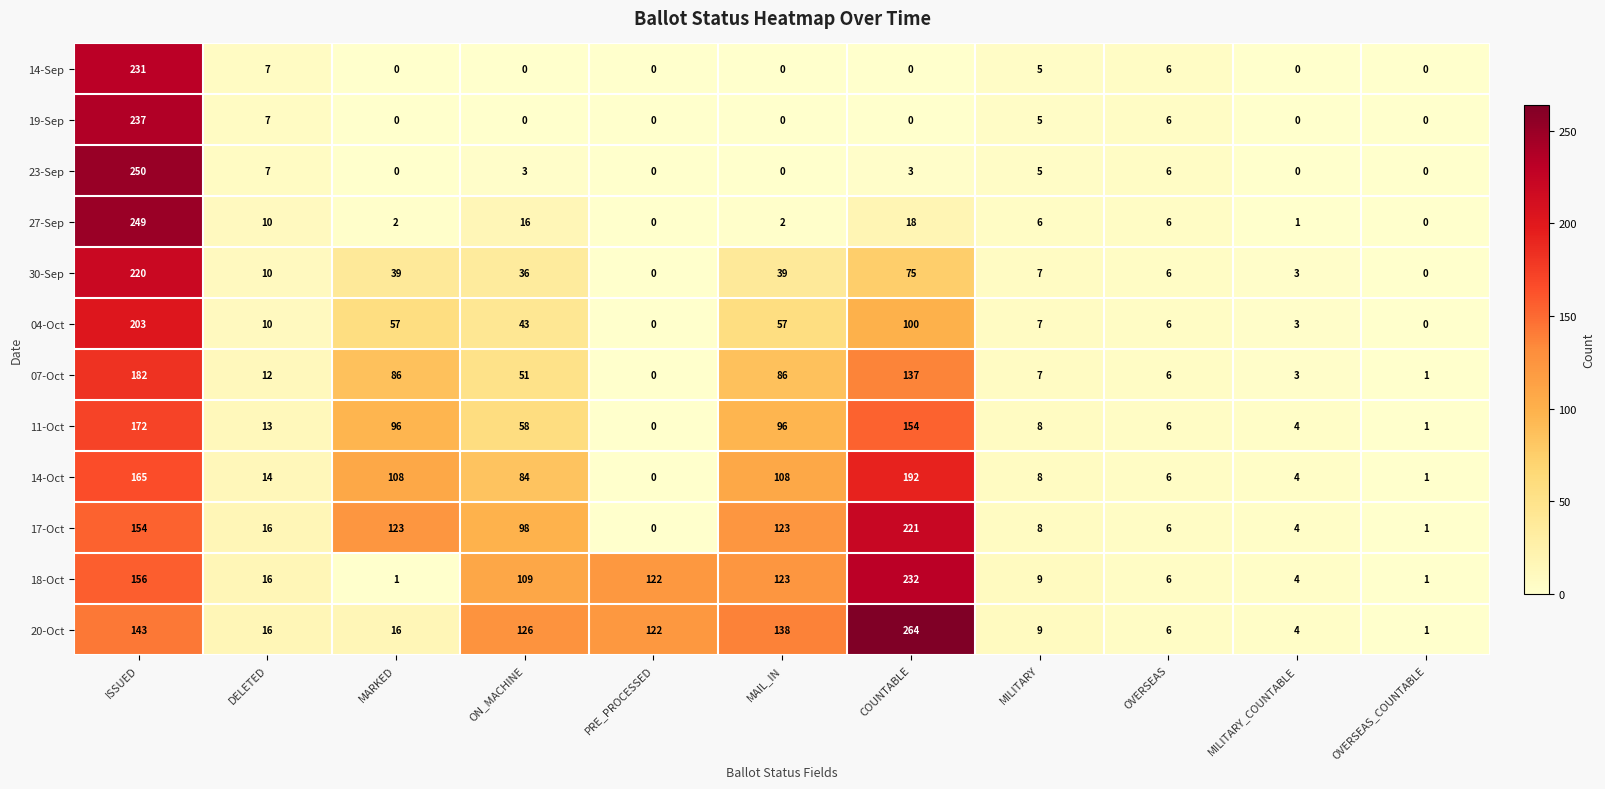

At how many categories does at least one series exceed 28?

6